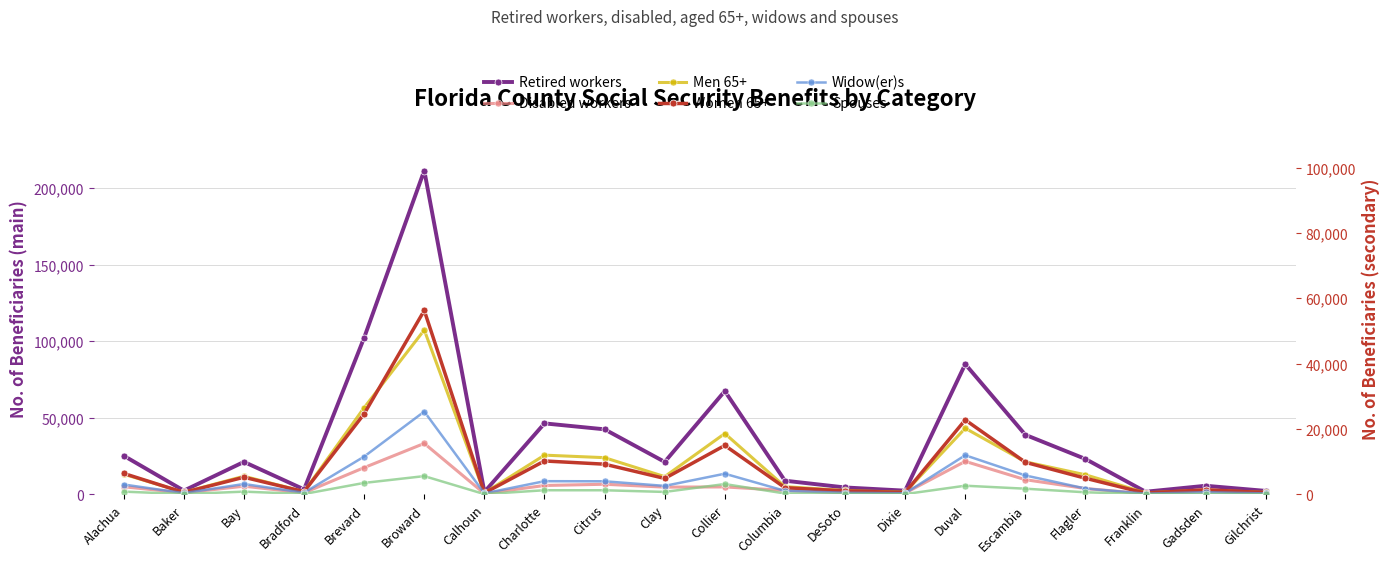

Which series has the largest total across all categories?

Retired workers